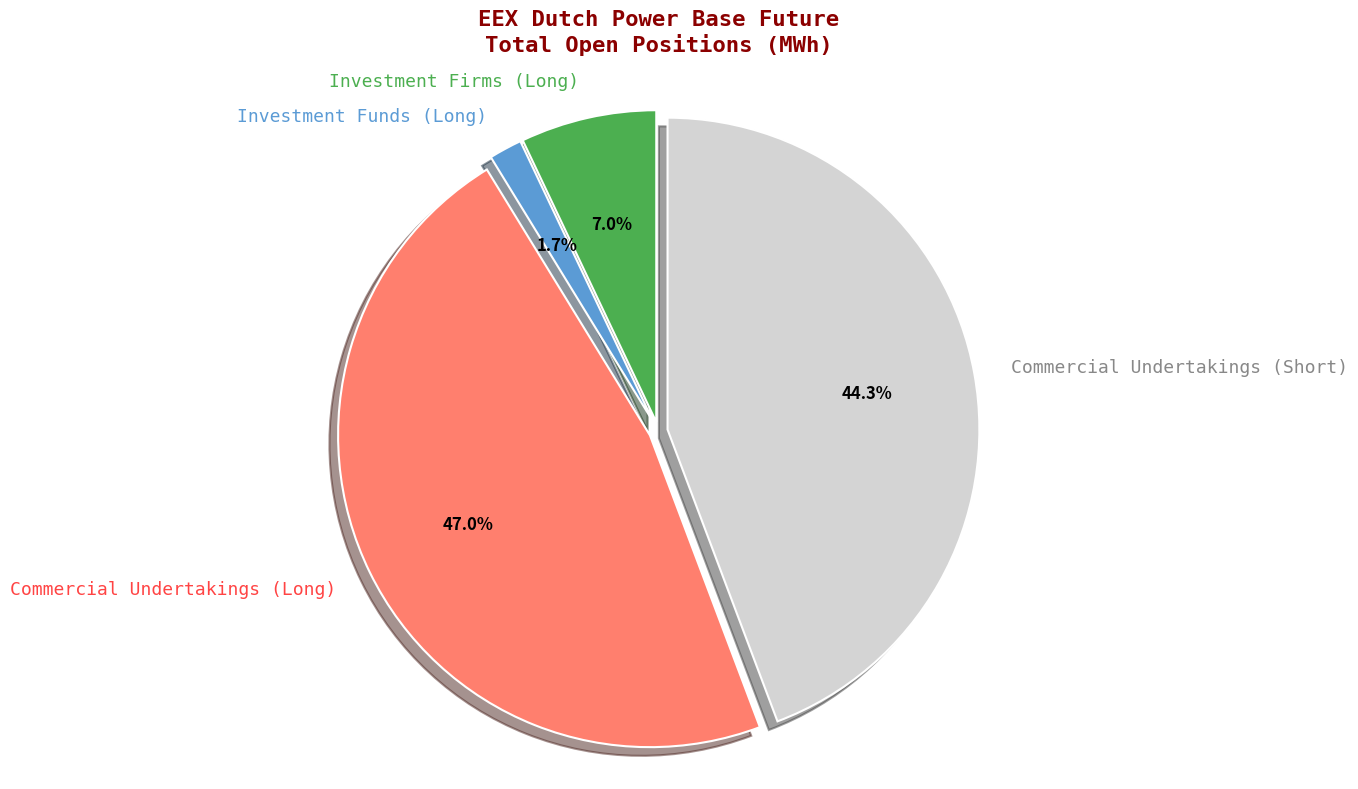

What is the smallest slice in the pie chart?

Investment Funds (Long)